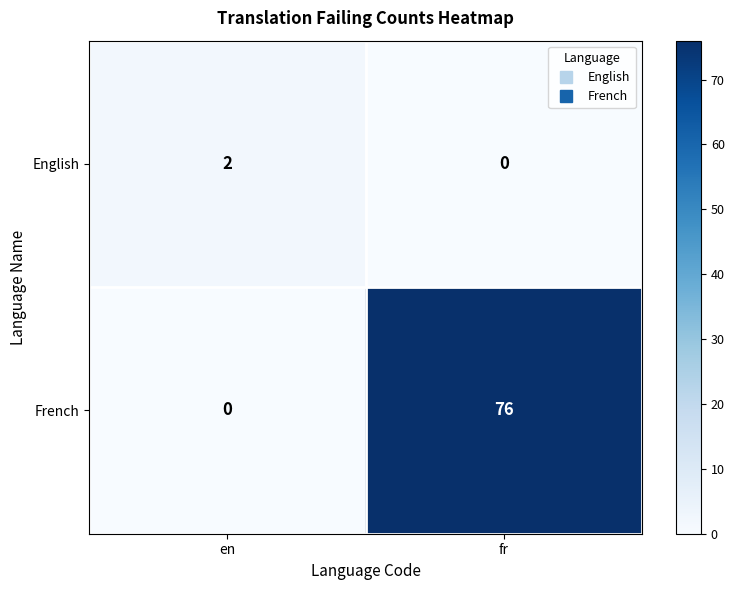

Rank the series by their average value, from highest to lowest.

French, English